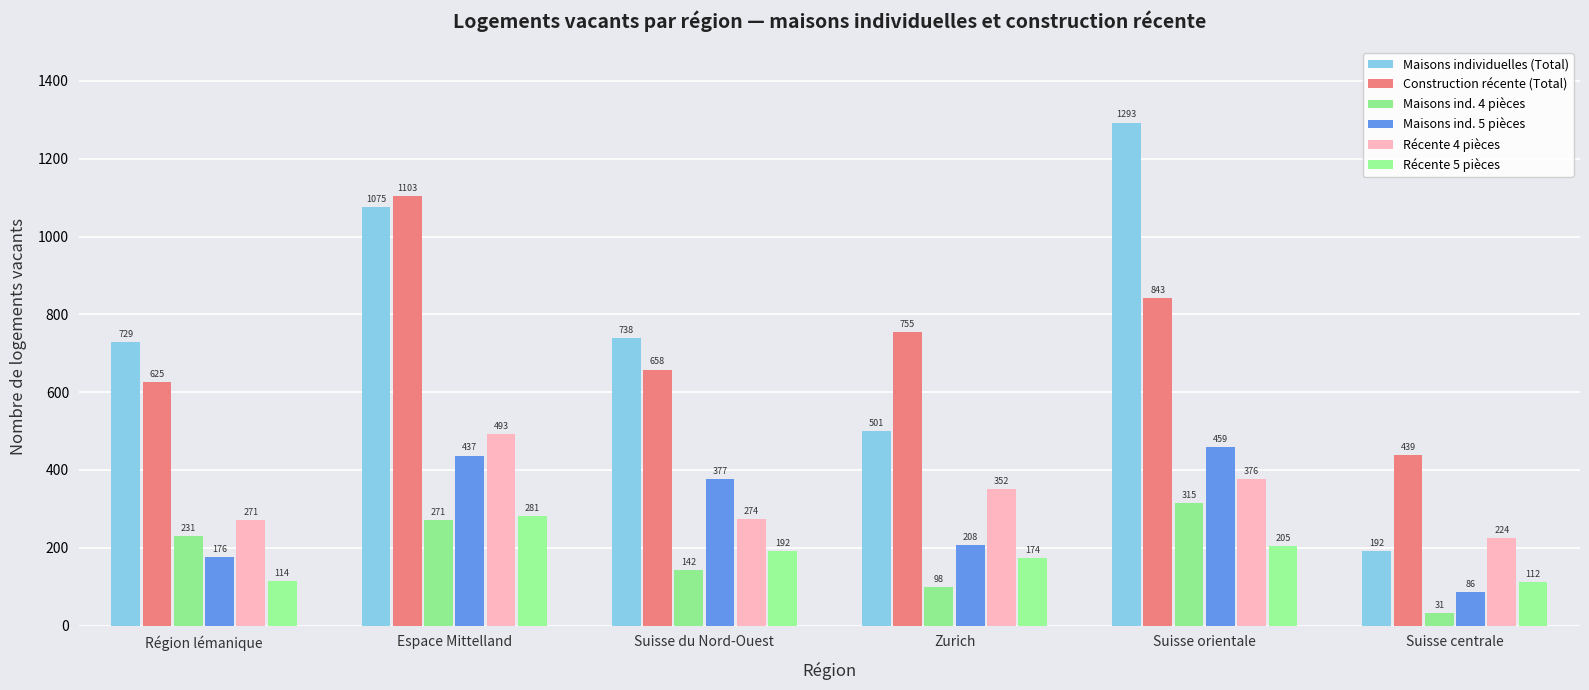

Reading left to right, extract all data points from this chart.

Maisons individuelles (Total): 729	1075	738	501	1293	192
Construction récente (Total): 625	1103	658	755	843	439
Maisons ind. 4 pièces: 231	271	142	98	315	31
Maisons ind. 5 pièces: 176	437	377	208	459	86
Récente 4 pièces: 271	493	274	352	376	224
Récente 5 pièces: 114	281	192	174	205	112